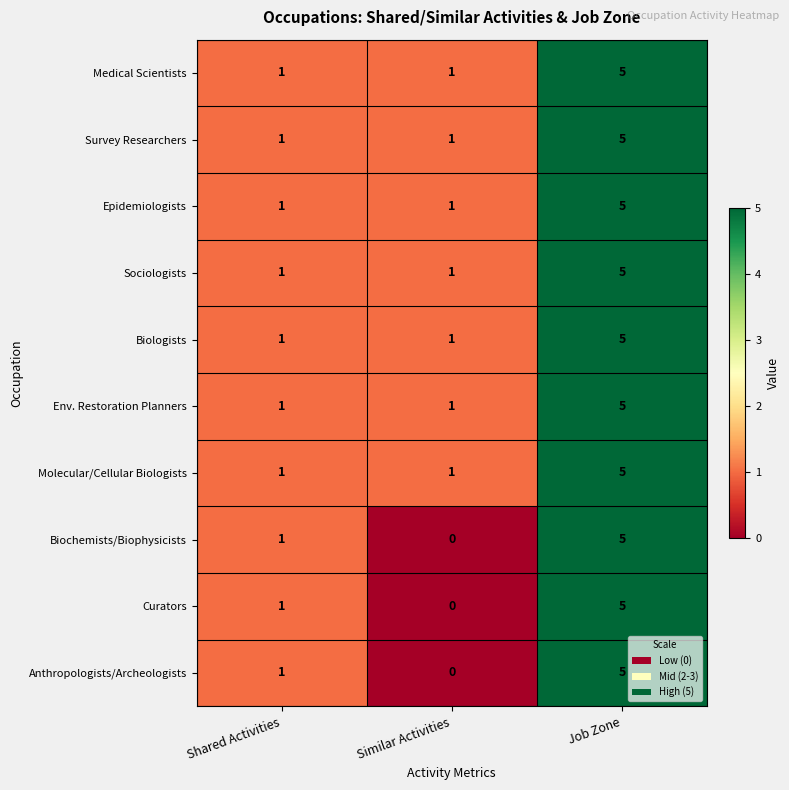

Reading right to left, transcribe all the data shown in this chart.

Medical Scientists: 5	1	1
Survey Researchers: 5	1	1
Epidemiologists: 5	1	1
Sociologists: 5	1	1
Biologists: 5	1	1
Env. Restoration Planners: 5	1	1
Molecular/Cellular Biologists: 5	1	1
Biochemists/Biophysicists: 5	0	1
Curators: 5	0	1
Anthropologists/Archeologists: 5	0	1